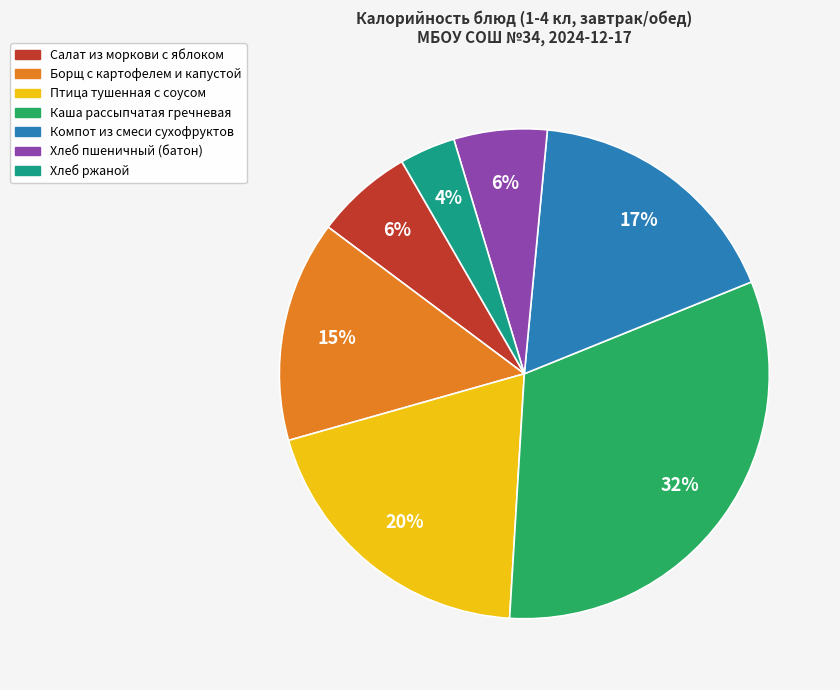

Count the number of slices in the pie.

7